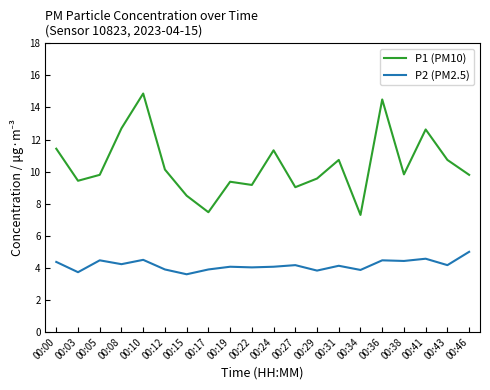

True or false: P2 (PM2.5) has a value of 4.5 at 00:36.

True